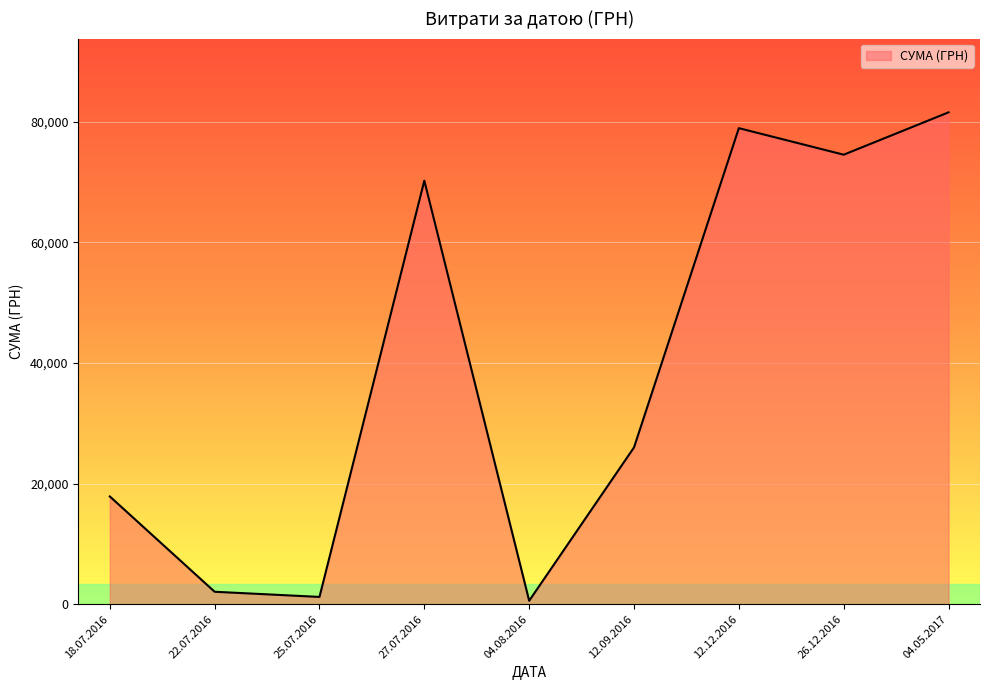

True or false: the data has more than 0 interior local peaks.

True